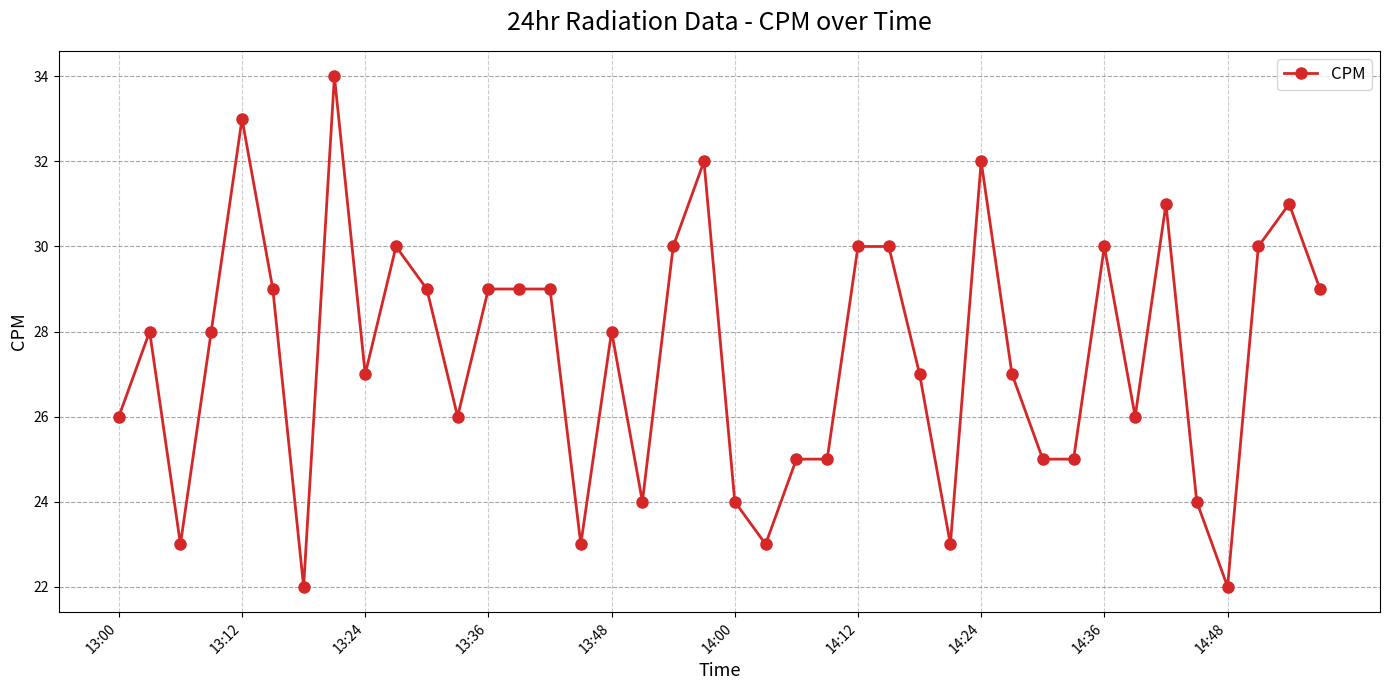

What is the minimum value shown in the chart?

22